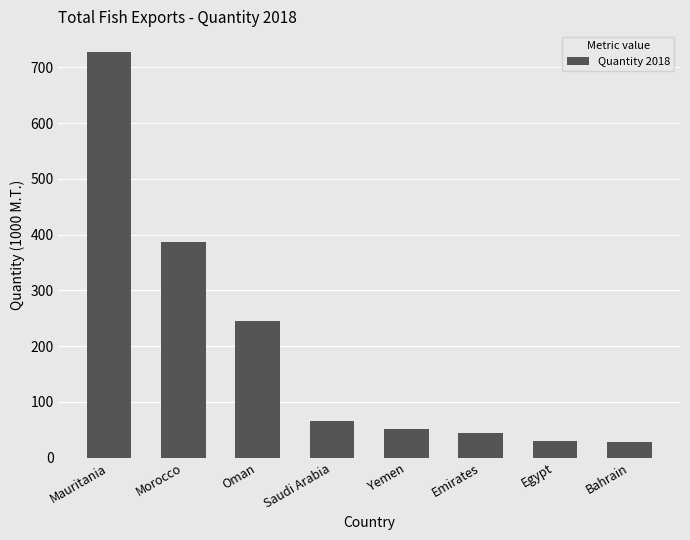

The chart shows a value of 50.9 at Yemen. True or false?

True